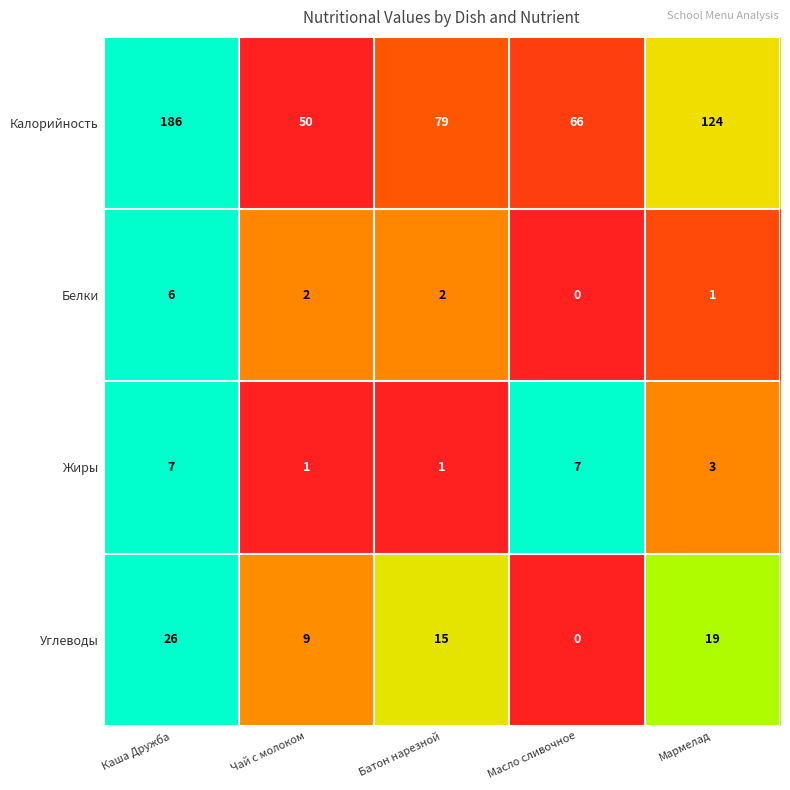

The Жиры series shows 7 at Масло сливочное. True or false?

True